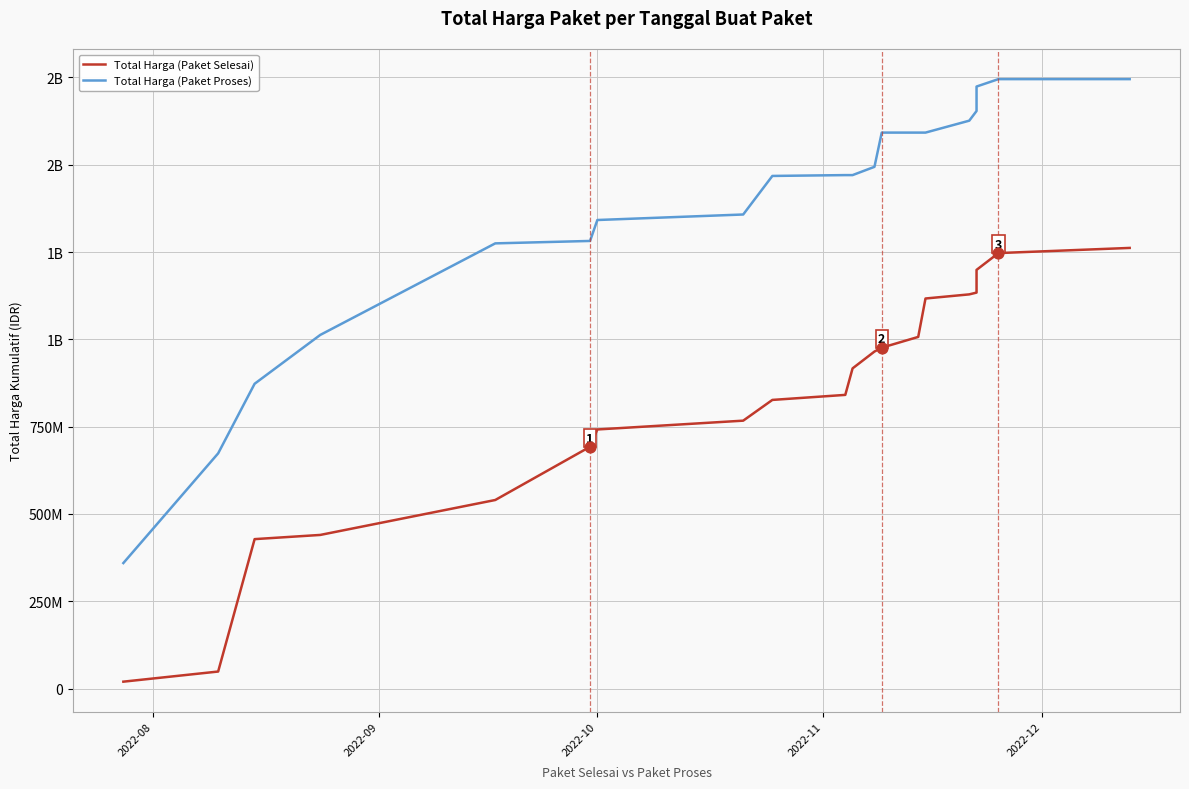

Which series contains the highest Y value?

Total Harga (Paket Proses)